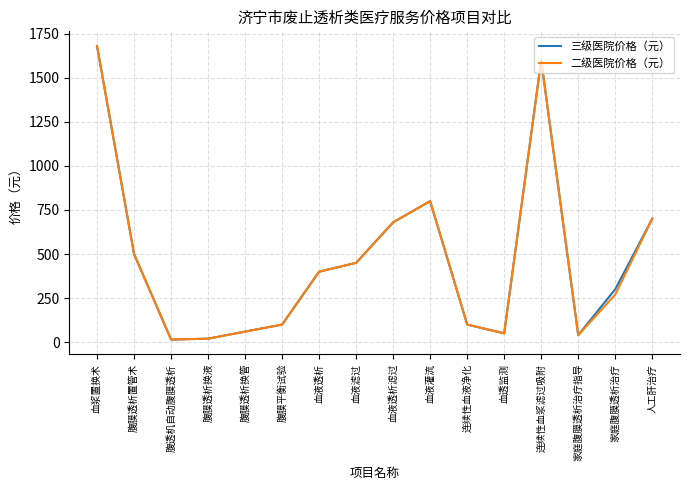

Where does the 二级医院价格（元） series first go above 400?

血浆置换术